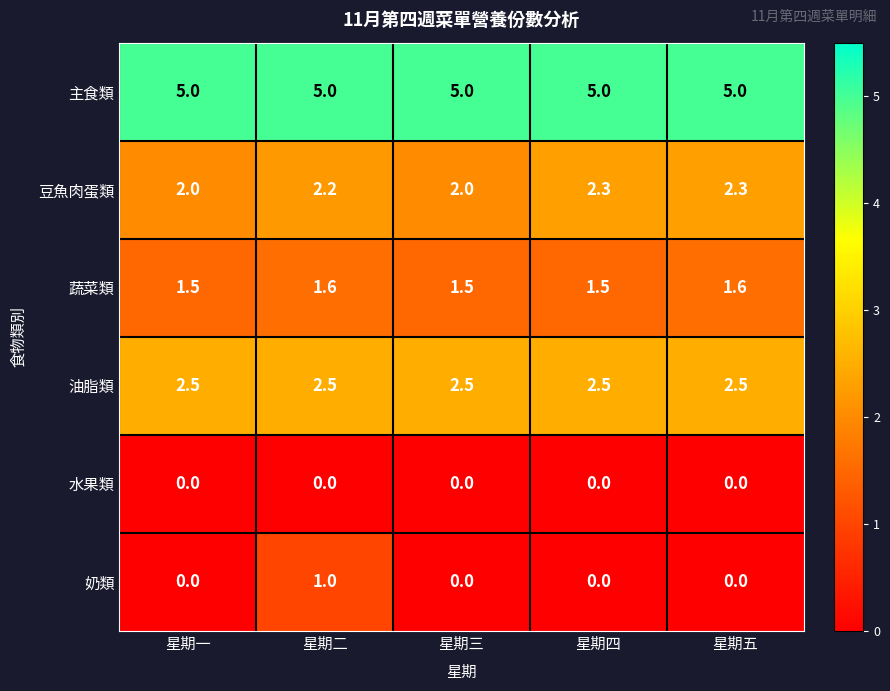

Which series has the largest range (max minus min)?

奶類